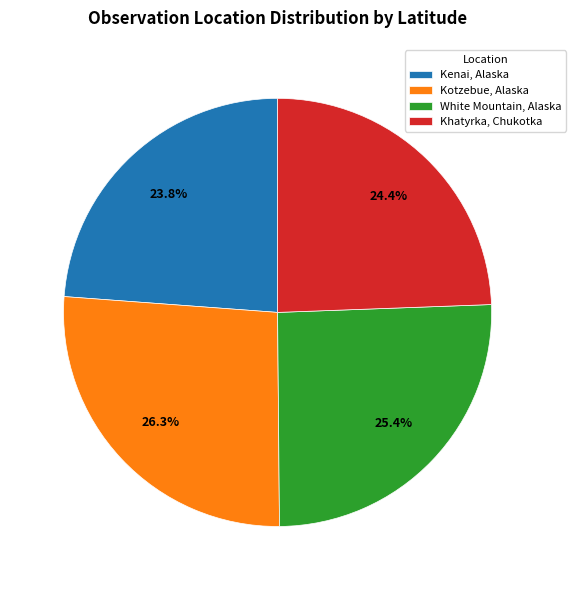

How many slices are in this pie chart?

4